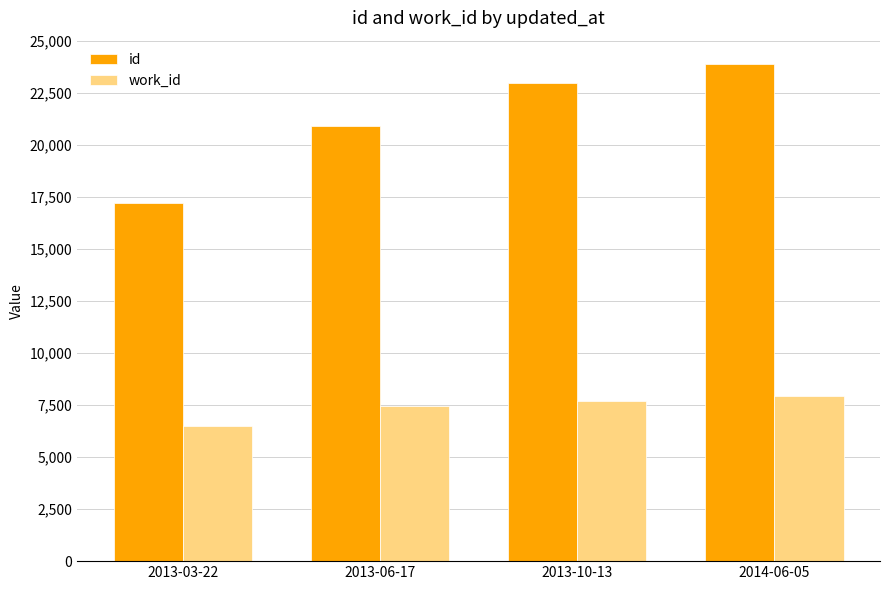

How many data points in work_id are less than 7715?

2